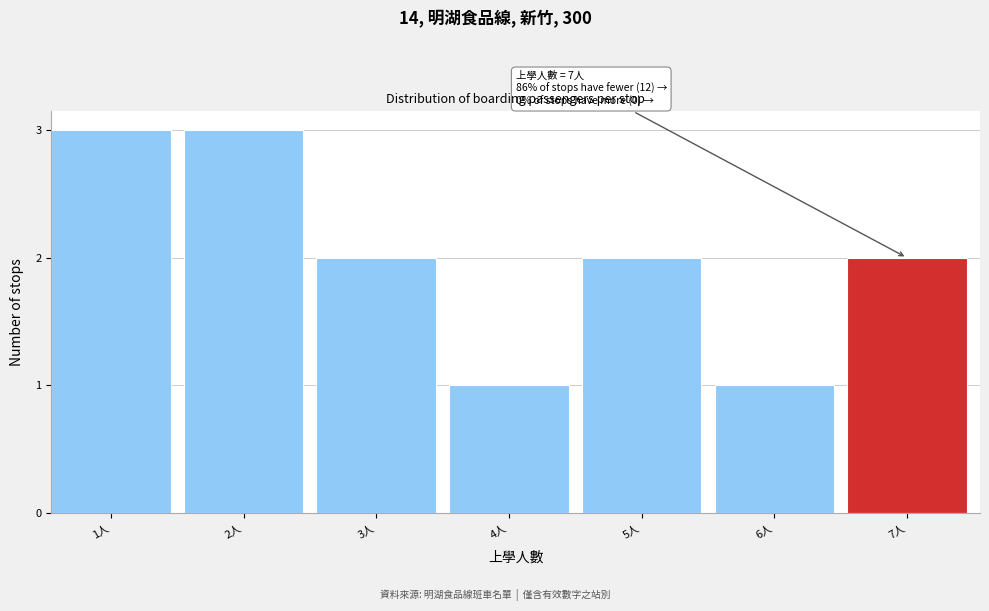

Reading right to left, what are all the values shown in this chart?

7人=2	6人=1	5人=2	4人=1	3人=2	2人=3	1人=3